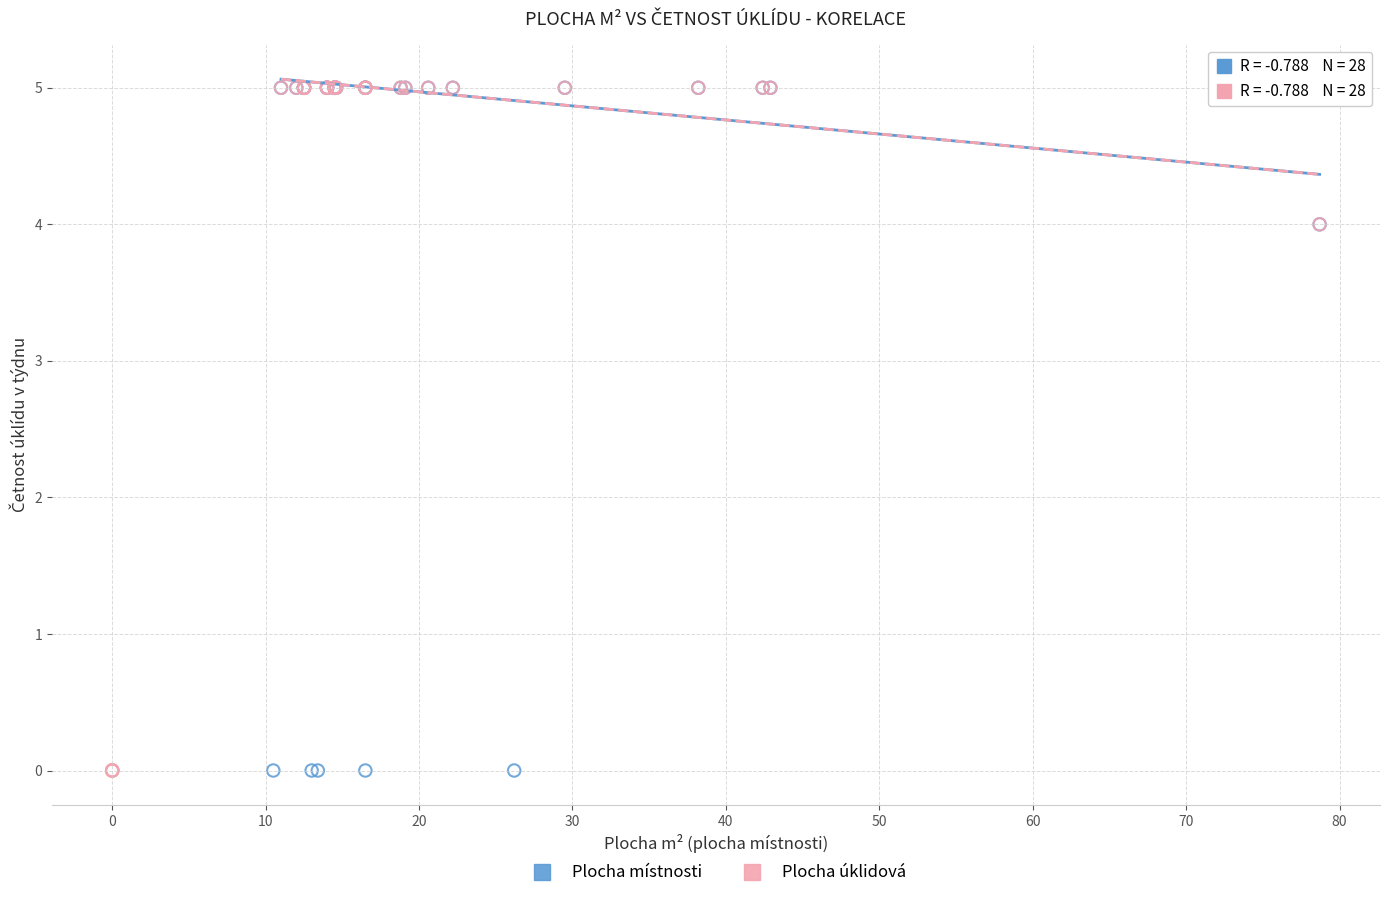

What are all the series names shown in the legend?

Plocha místnosti, Plocha úklidová